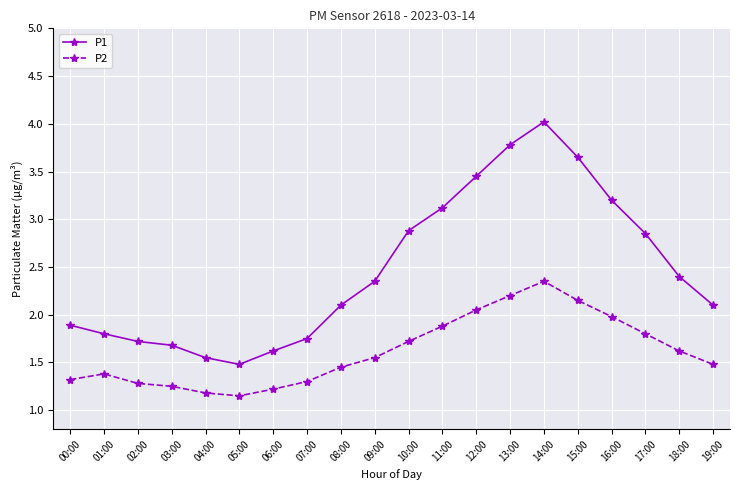

Which series changed the most between 11:00 and 18:00?

P1